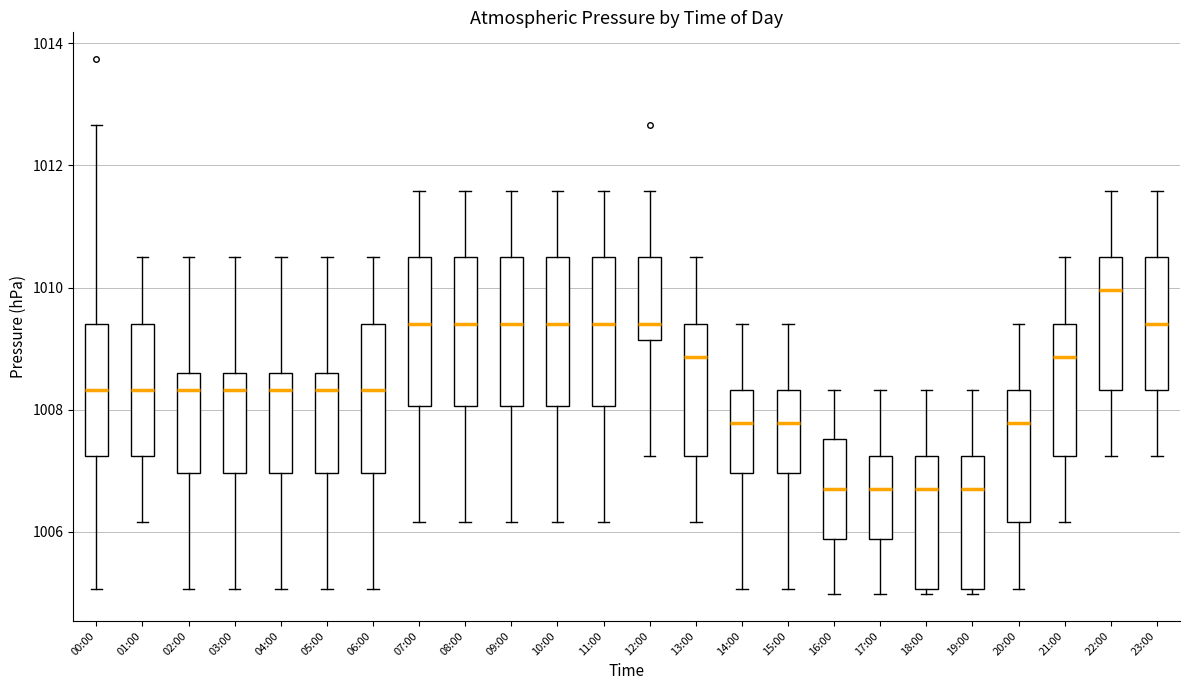

Reading left to right, read every box against the y-axis: the position of its median line, the range the box covers, and the ends of its whiskers. The values are not printed on the chart, so give them approximately, as read against the axis.

00:00: median 1008.4, box 1007.2 to 1009.4, whiskers 1005.0 to 1012.6
01:00: median 1008.4, box 1007.2 to 1009.4, whiskers 1006.2 to 1010.6
02:00: median 1008.4, box 1007.0 to 1008.6, whiskers 1005.0 to 1010.6
03:00: median 1008.4, box 1007.0 to 1008.6, whiskers 1005.0 to 1010.6
04:00: median 1008.4, box 1007.0 to 1008.6, whiskers 1005.0 to 1010.6
05:00: median 1008.4, box 1007.0 to 1008.6, whiskers 1005.0 to 1010.6
06:00: median 1008.4, box 1007.0 to 1009.4, whiskers 1005.0 to 1010.6
07:00: median 1009.4, box 1008.0 to 1010.6, whiskers 1006.2 to 1011.6
08:00: median 1009.4, box 1008.0 to 1010.6, whiskers 1006.2 to 1011.6
09:00: median 1009.4, box 1008.0 to 1010.6, whiskers 1006.2 to 1011.6
10:00: median 1009.4, box 1008.0 to 1010.6, whiskers 1006.2 to 1011.6
11:00: median 1009.4, box 1008.0 to 1010.6, whiskers 1006.2 to 1011.6
12:00: median 1009.4, box 1009.2 to 1010.6, whiskers 1007.2 to 1011.6
13:00: median 1008.8, box 1007.2 to 1009.4, whiskers 1006.2 to 1010.6
14:00: median 1007.8, box 1007.0 to 1008.4, whiskers 1005.0 to 1009.4
15:00: median 1007.8, box 1007.0 to 1008.4, whiskers 1005.0 to 1009.4
16:00: median 1006.8, box 1005.8 to 1007.6, whiskers 1005.0 to 1008.4
17:00: median 1006.8, box 1005.8 to 1007.2, whiskers 1005.0 to 1008.4
18:00: median 1006.8, box 1005.0 to 1007.2, whiskers 1005.0 (just below the box's lower edge) to 1008.4
19:00: median 1006.8, box 1005.0 to 1007.2, whiskers 1005.0 (just below the box's lower edge) to 1008.4
20:00: median 1007.8, box 1006.2 to 1008.4, whiskers 1005.0 to 1009.4
21:00: median 1008.8, box 1007.2 to 1009.4, whiskers 1006.2 to 1010.6
22:00: median 1010.0, box 1008.4 to 1010.6, whiskers 1007.2 to 1011.6
23:00: median 1009.4, box 1008.4 to 1010.6, whiskers 1007.2 to 1011.6